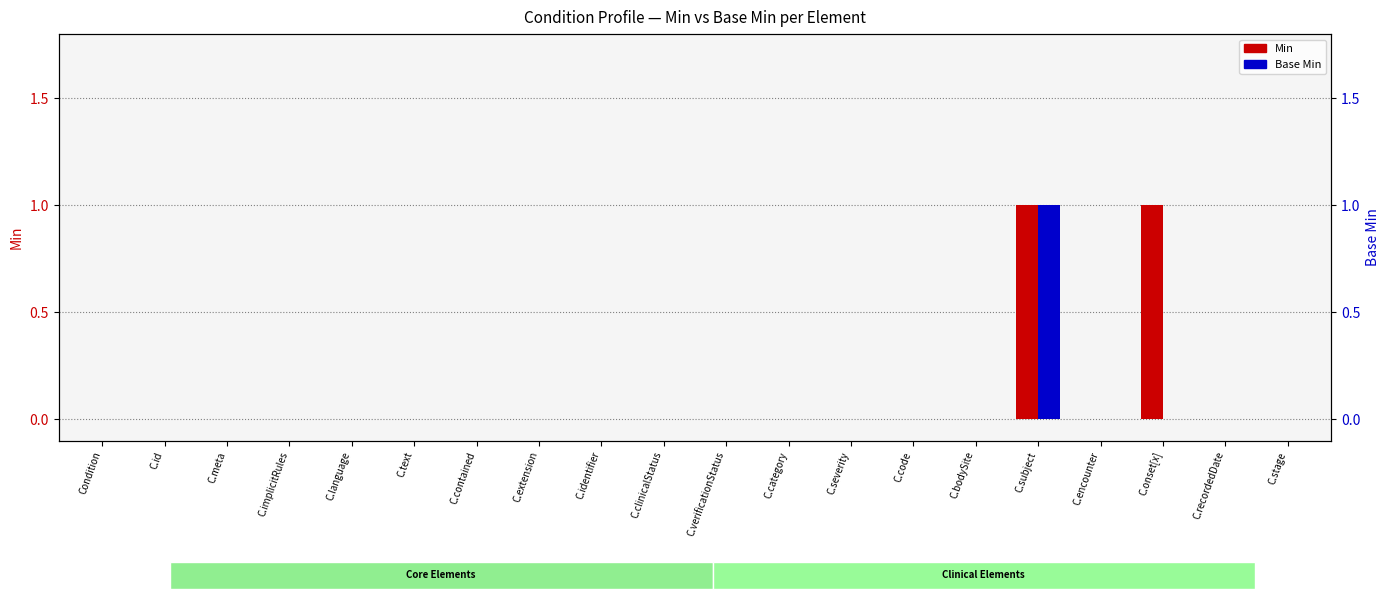

Does the chart contain any negative values?

No